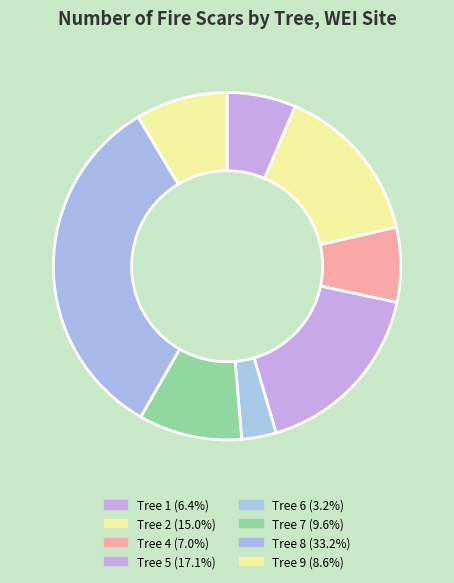

Count the number of slices in the pie.

8